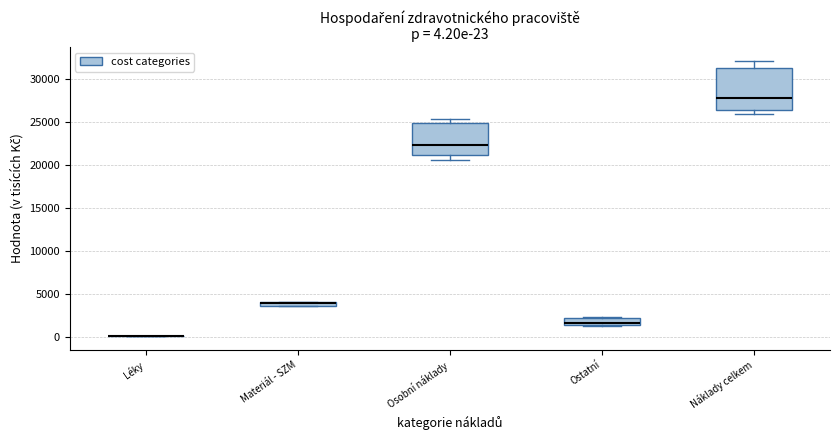

Comparing the boxes themselves (not the whiskers), which one is the tallest?

Náklady celkem